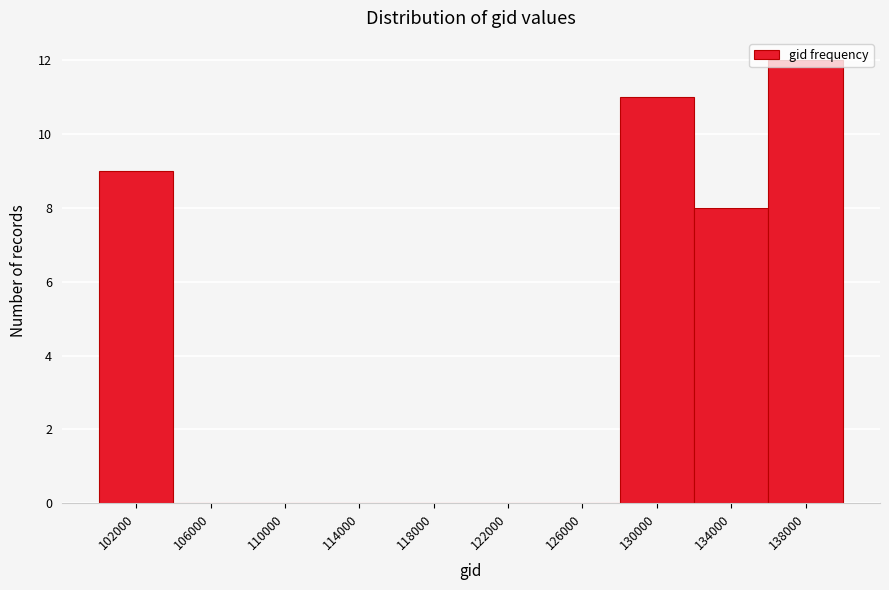

What is the change in value from 126000 to 130000?

+11